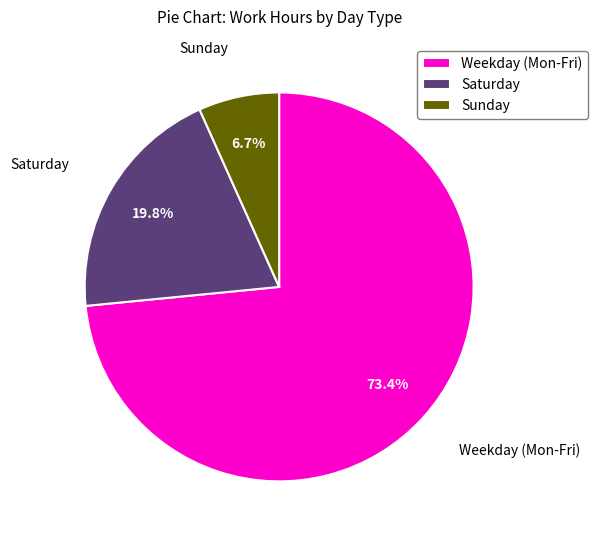

Rank the categories by value from highest to lowest.

Weekday (Mon-Fri), Saturday, Sunday